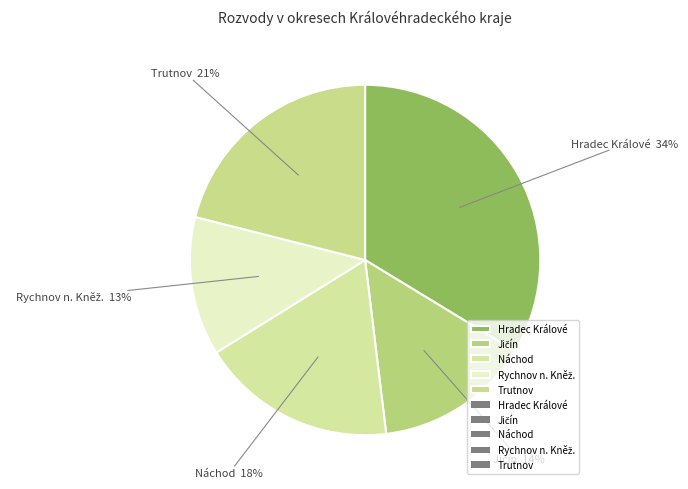

To the nearest percent, what percentage of the pie is Náchod?

18%